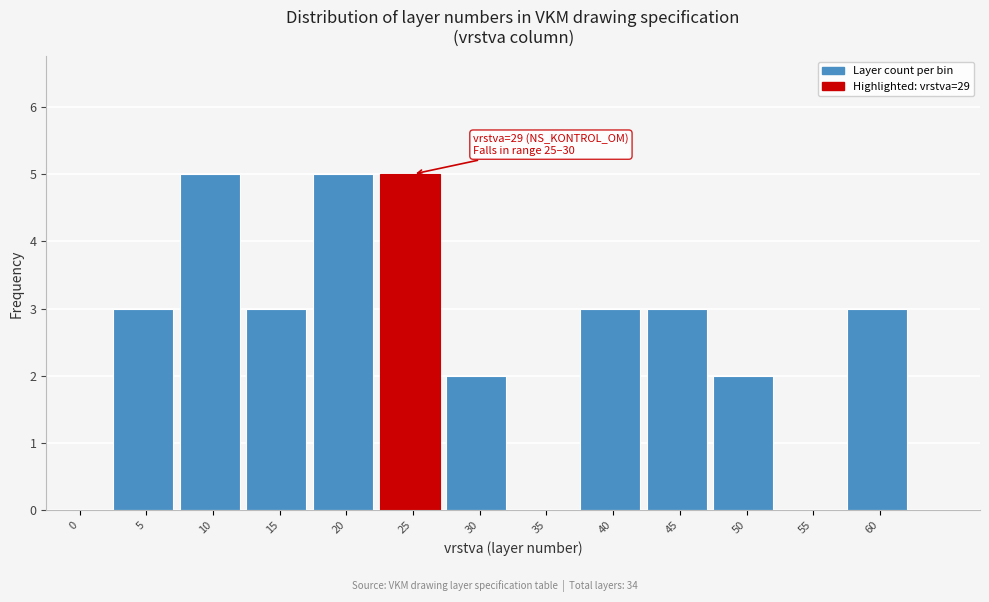

Reading left to right, what are all the values shown in this chart?

0=0	5=3	10=5	15=3	20=5	25=5	30=2	35=0	40=3	45=3	50=2	55=0	60=3